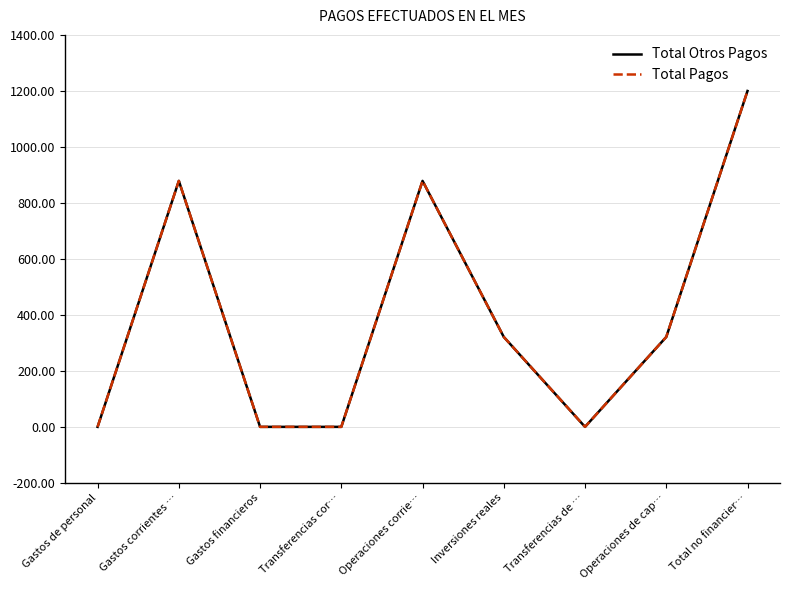

Does the chart display data point markers on the line(s)?

No